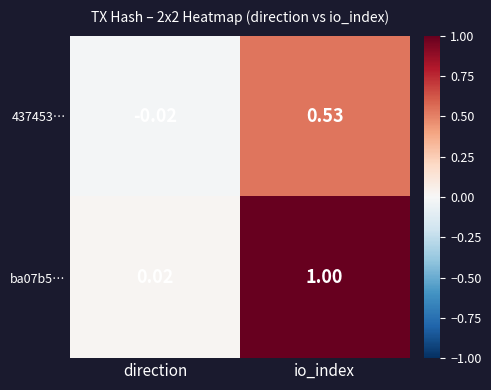

Where is 437453… nearest to the value 0?

direction